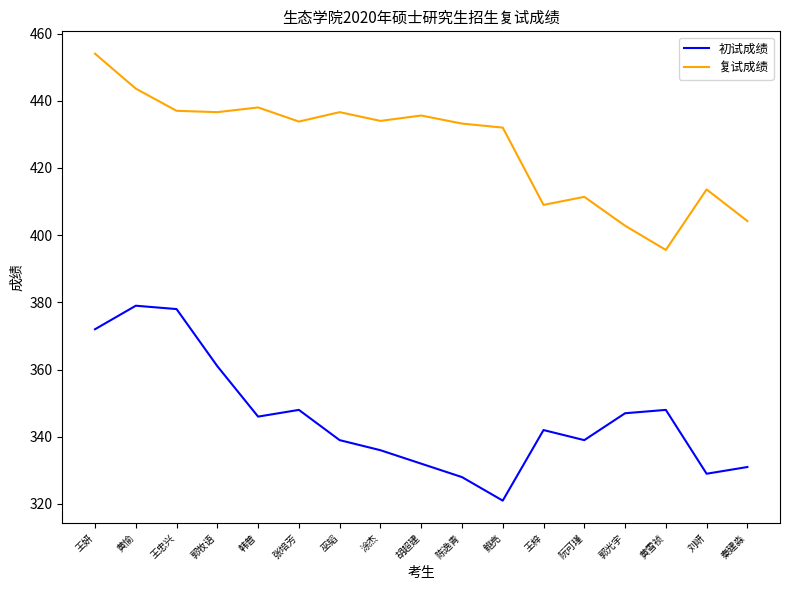

In 初试成绩, how many points are lower than both neighbors (excluding endpoints)?

4